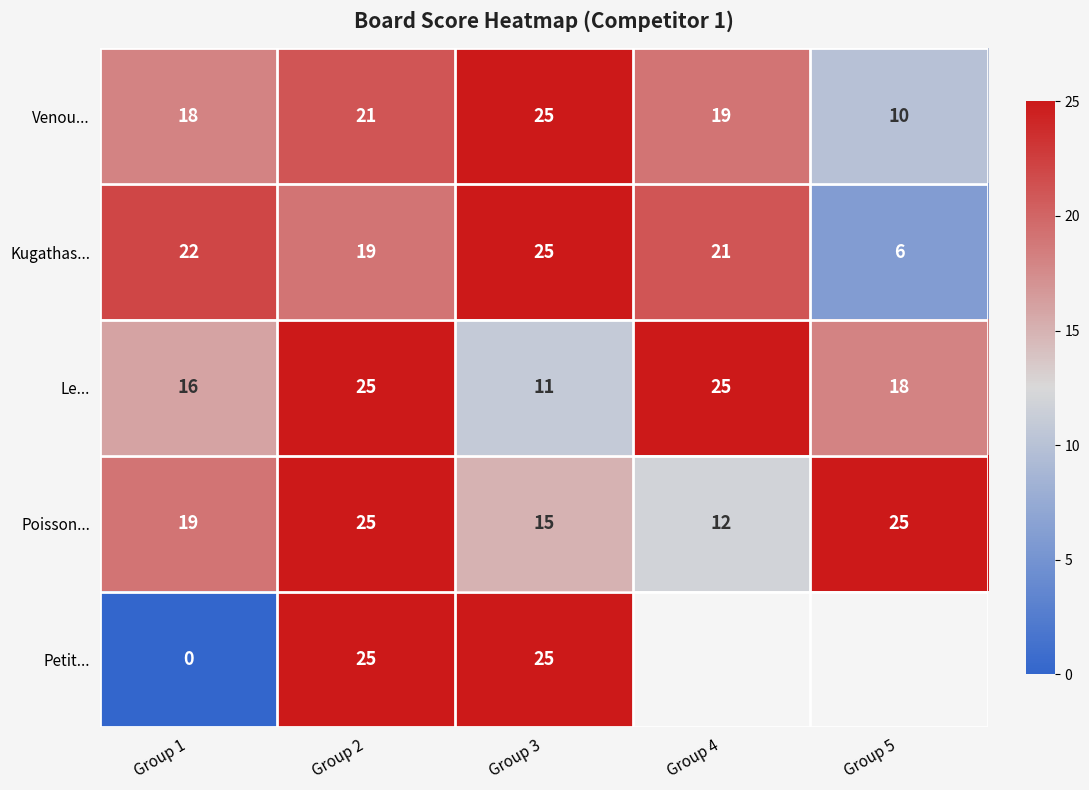

Is it true that Venou... equals 12 at Group 1?

False